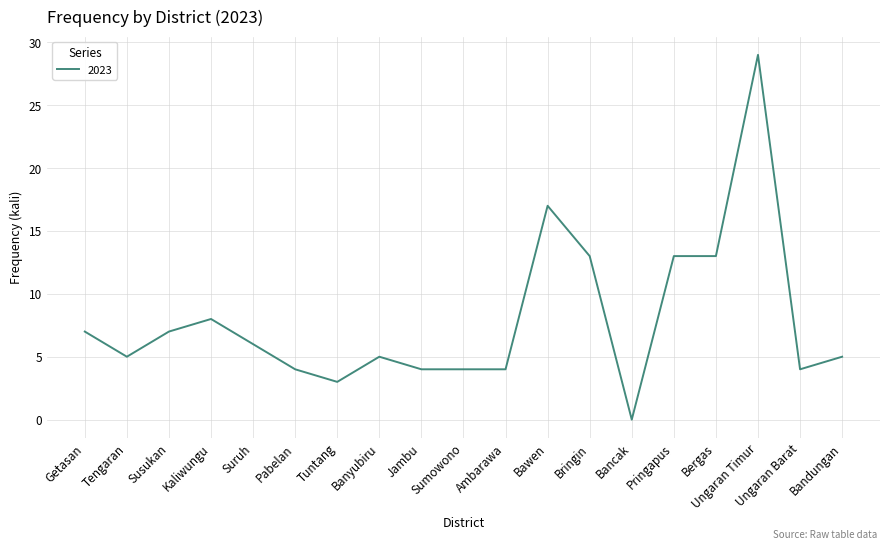

The chart shows a value of 2 at Pabelan. True or false?

False